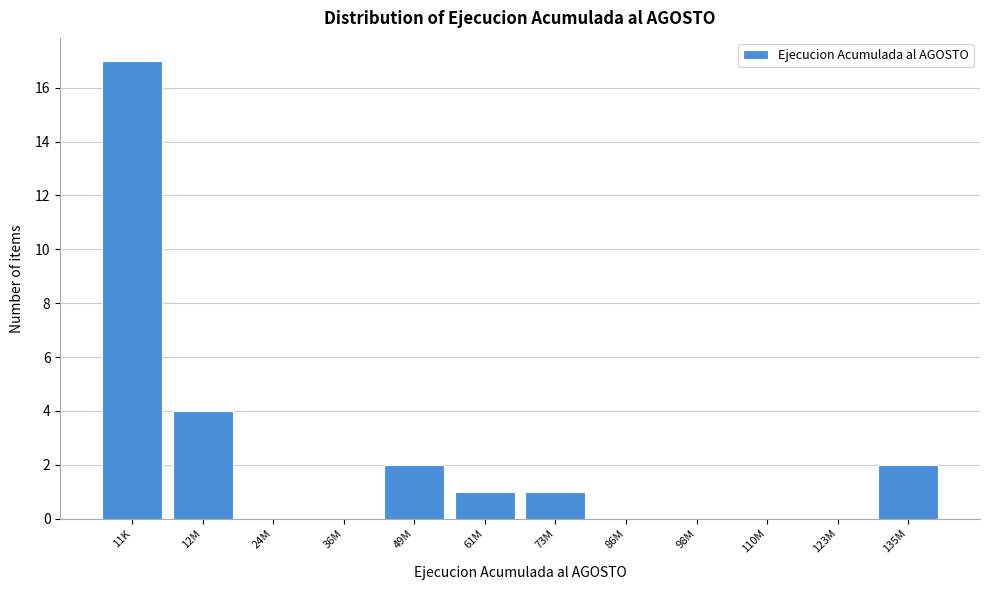

Reading left to right, transcribe all the data shown in this chart.

11K=17	12M=4	24M=0	36M=0	49M=2	61M=1	73M=1	86M=0	98M=0	110M=0	123M=0	135M=2